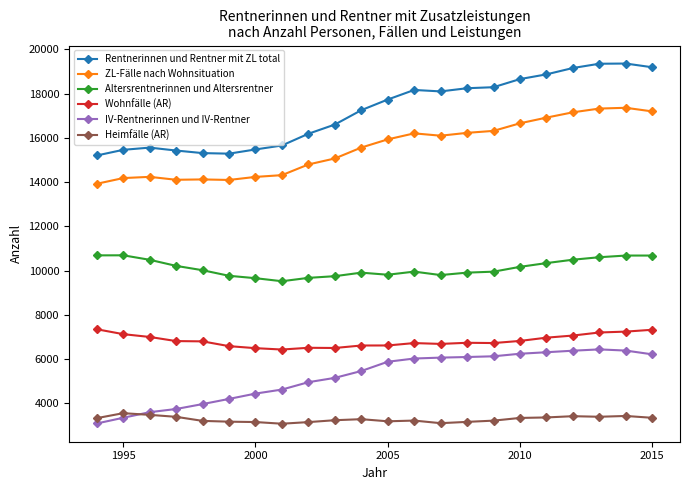

True or false: Rentnerinnen und Rentner mit ZL total and Heimfälle (AR) intersect in this chart.

False